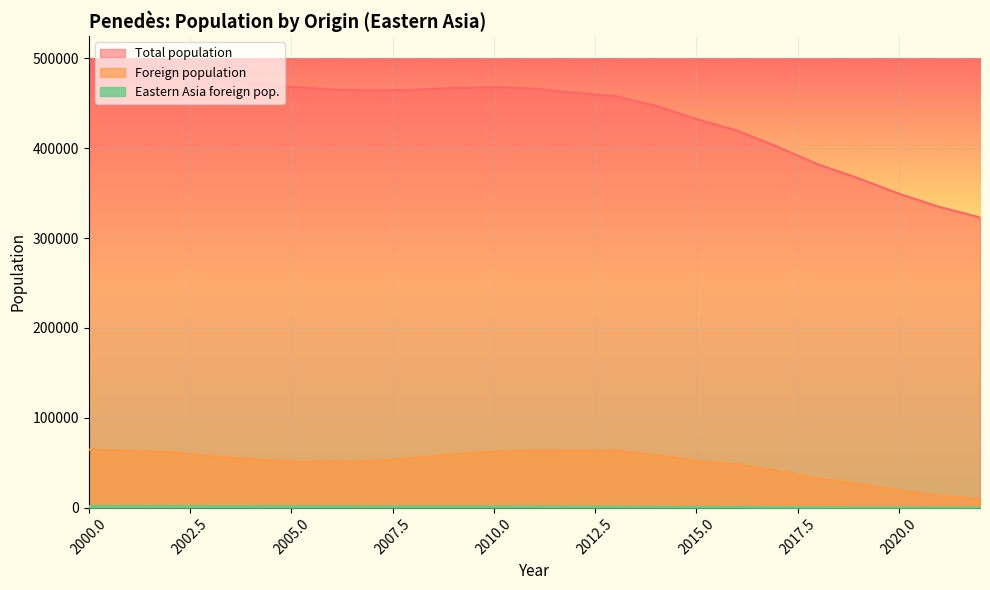

Where is the first local maximum for Eastern Asia foreign pop.?

2009